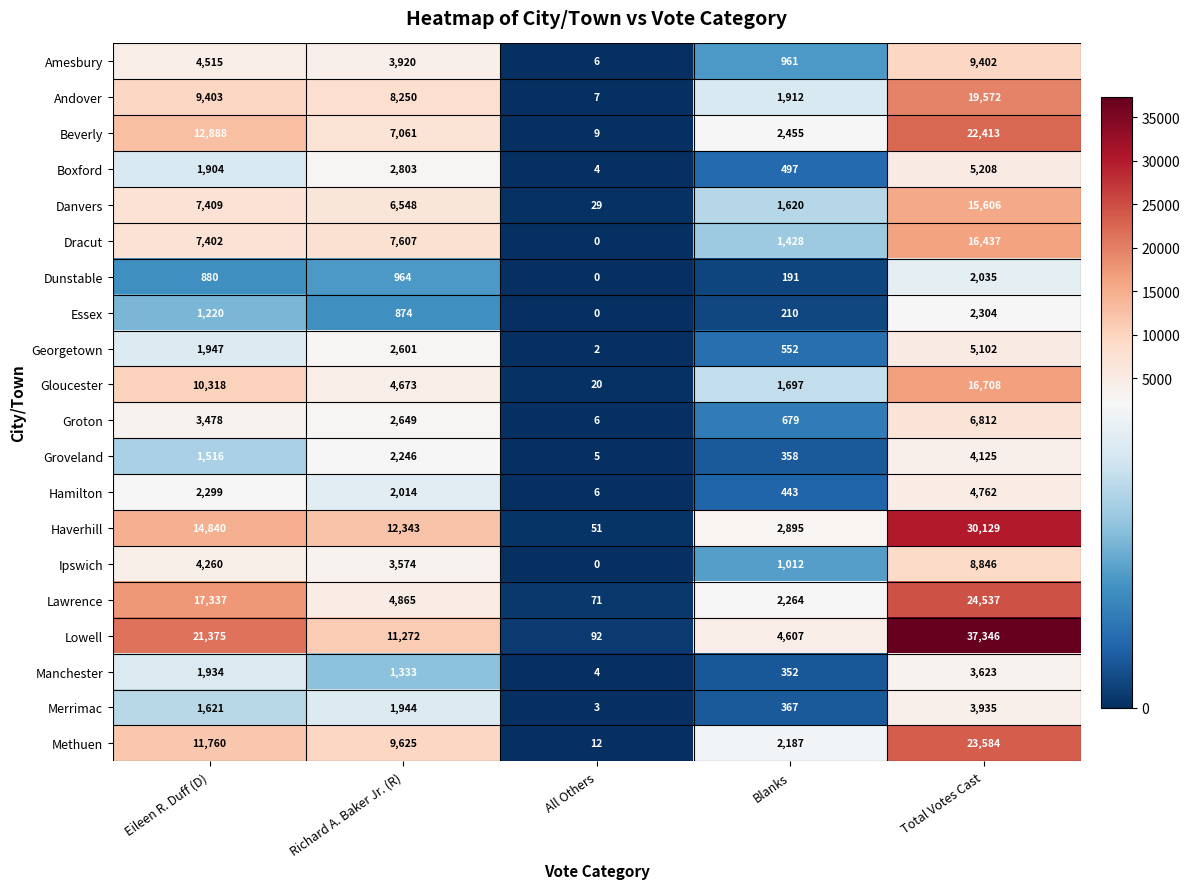

What is the spread (max minus min) of values at Richard A. Baker Jr. (R)?

11469